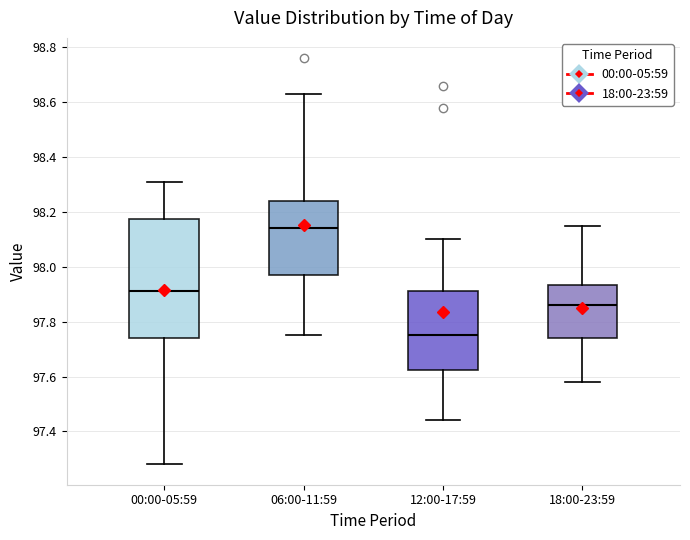

Which box has the highest median line?

06:00-11:59